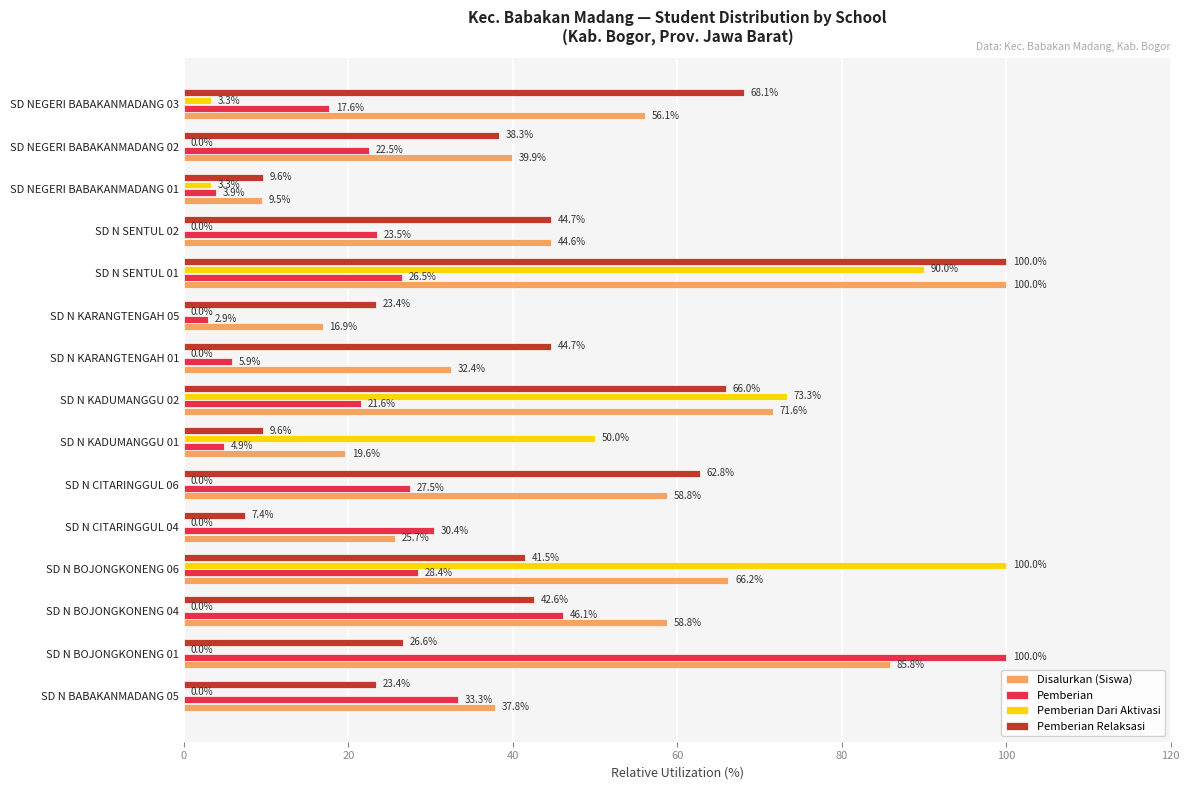

Between SD N KARANGTENGAH 01 and SD N SENTUL 02, which series saw the biggest shift?

Pemberian